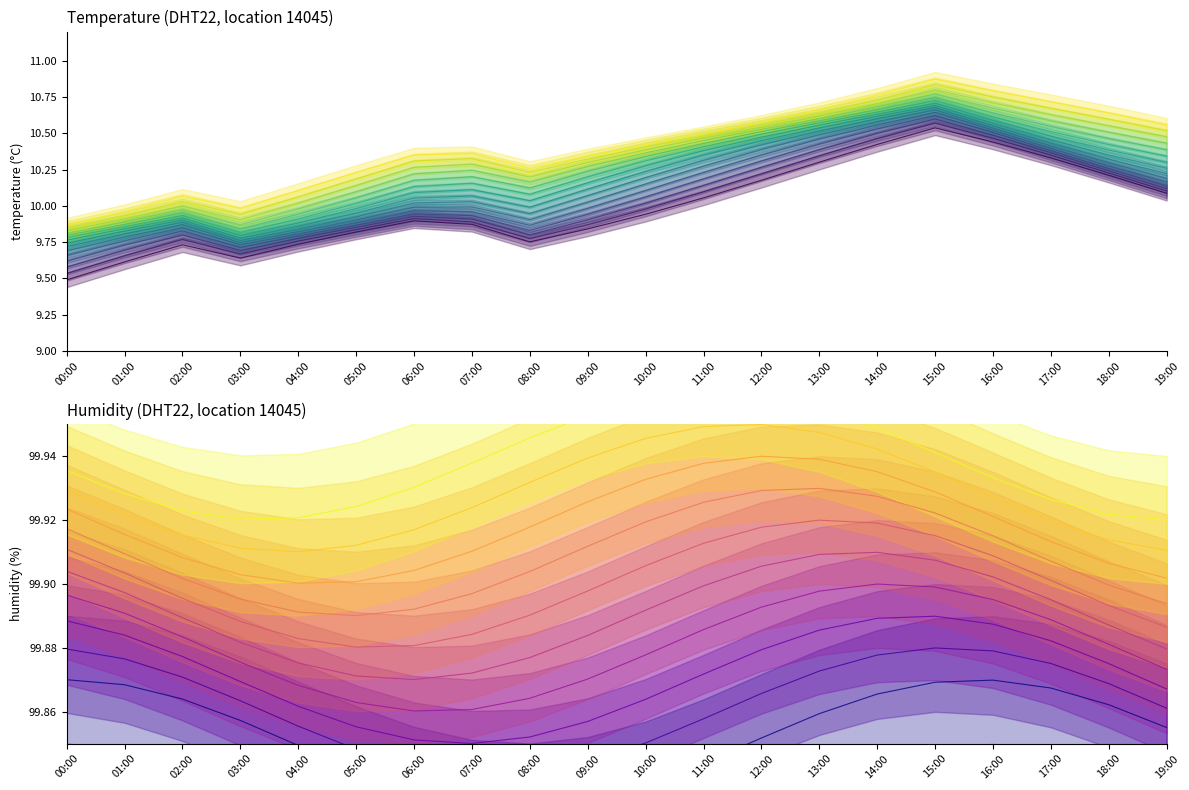

At which category does the chart reach its peak across all series?

15:00